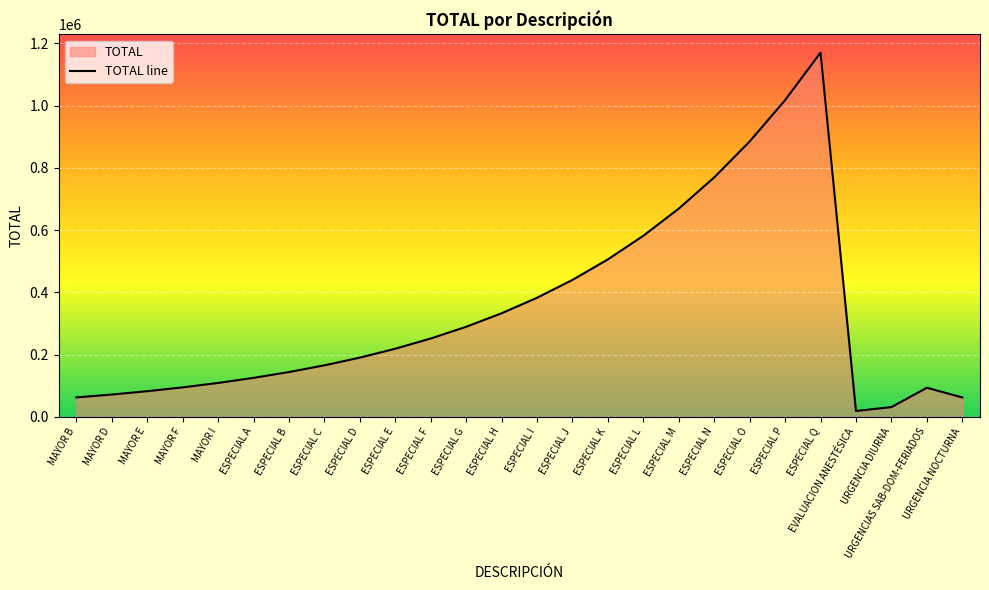

Approximately how many times larger is the value at ESPECIAL M compared to ESPECIAL H?

2.0